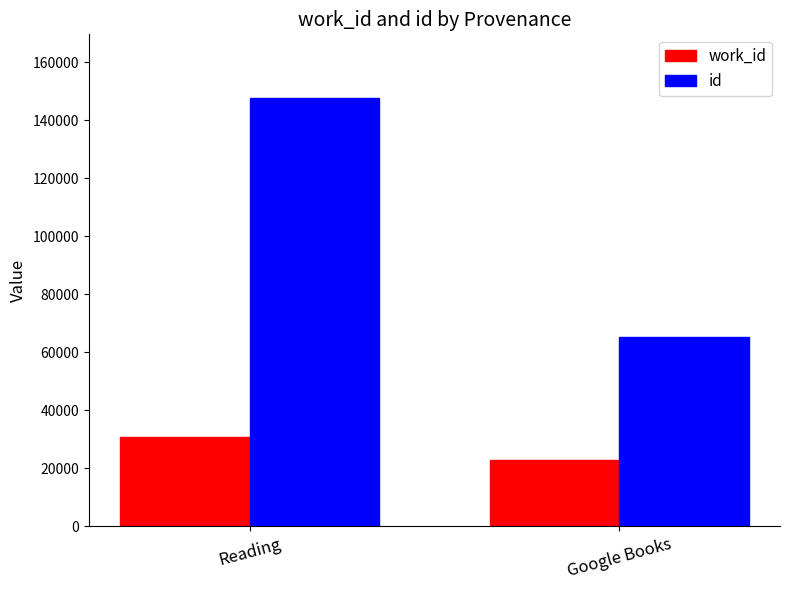

List the series in order of their peak value, highest first.

id, work_id